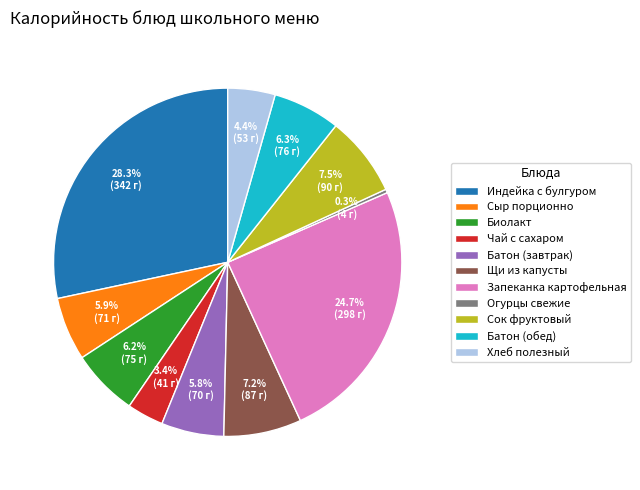

To the nearest percent, what is the difference between the largest and smallest slice percentages?

28%